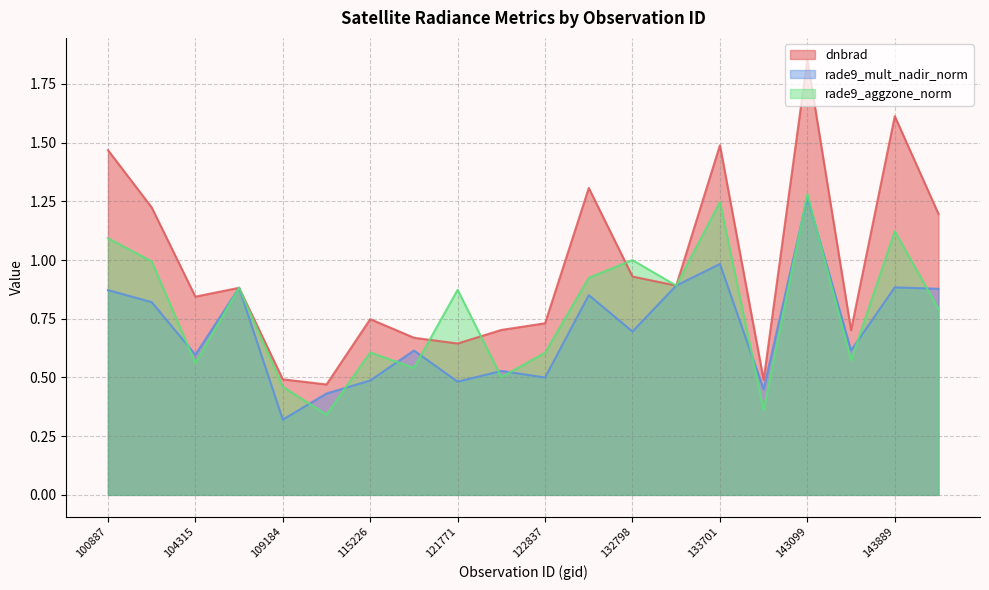

What is the maximum value for rade9_aggzone_norm?

1.3